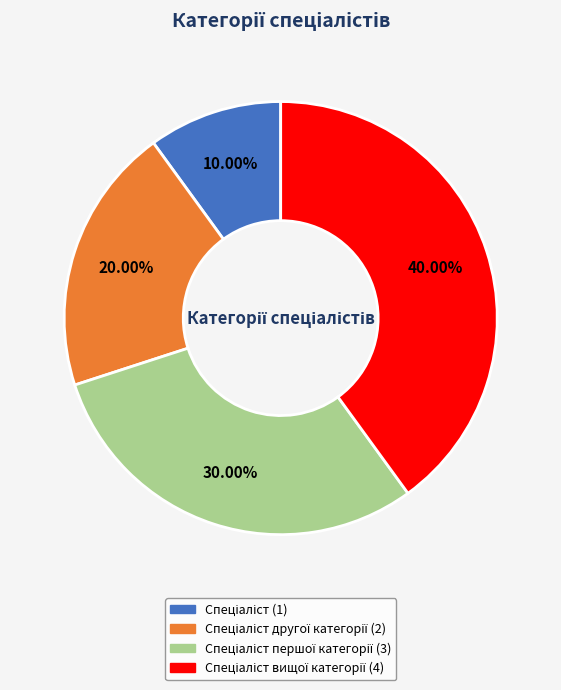

Is there a majority slice in this chart?

No